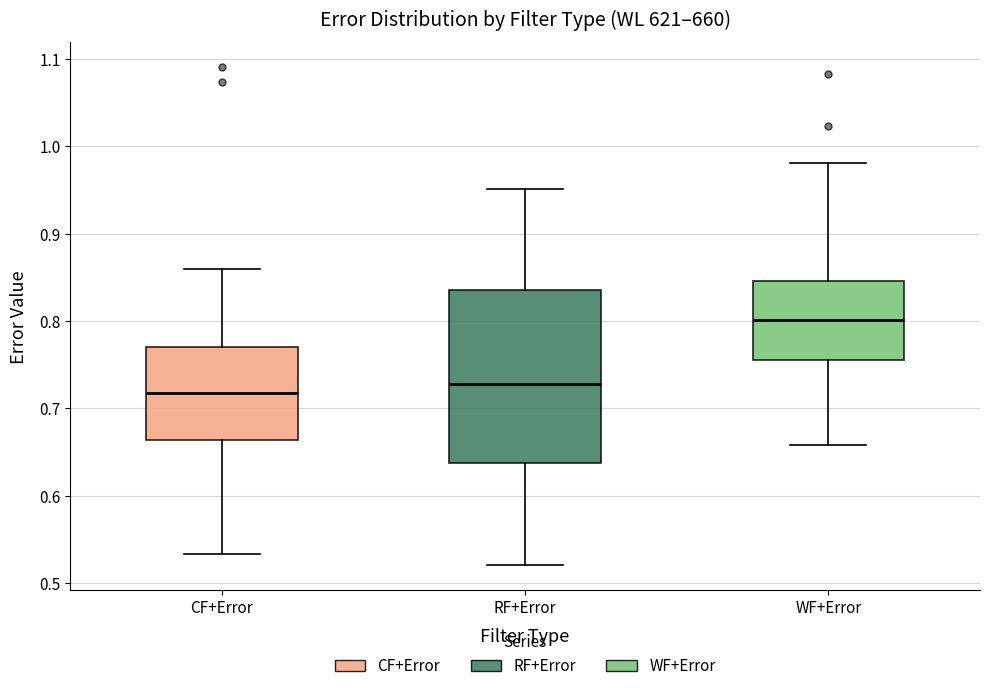

Comparing the boxes themselves (not the whiskers), which one is the tallest?

RF+Error